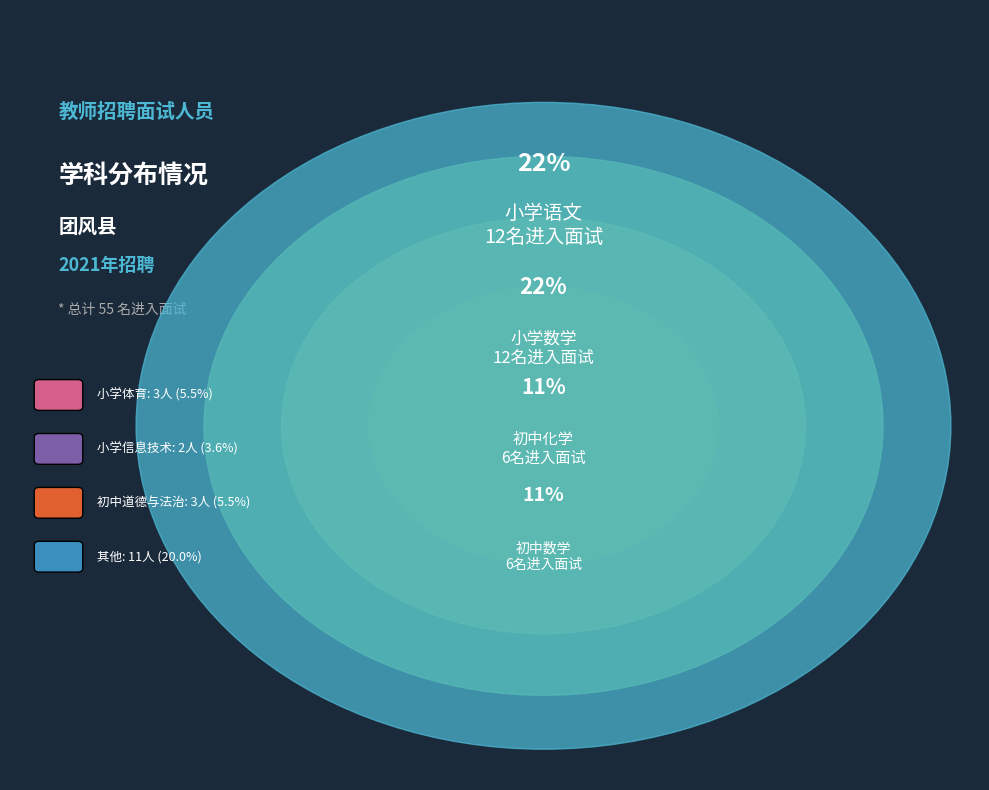

How many segments does this pie chart have?

4